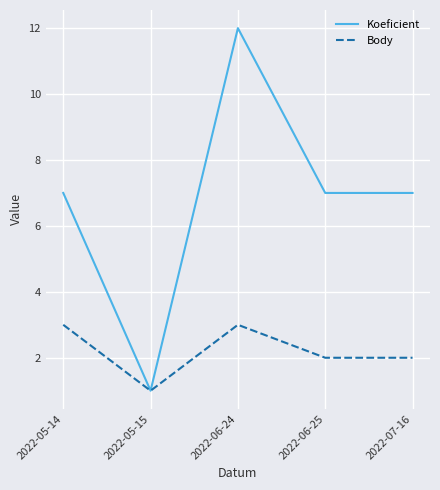

Reading left to right, what are all the values shown in this chart?

Koeficient: 2022-05-14=7	2022-05-15=1	2022-06-24=12	2022-06-25=7	2022-07-16=7
Body: 2022-05-14=3	2022-05-15=1	2022-06-24=3	2022-06-25=2	2022-07-16=2